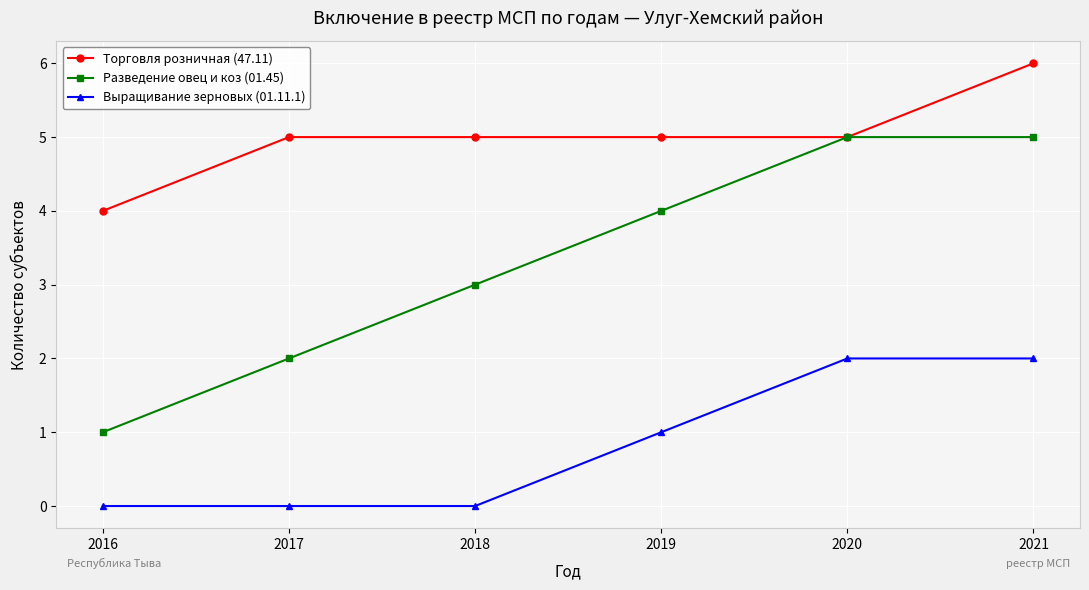

What is the maximum value shown in the chart?

6